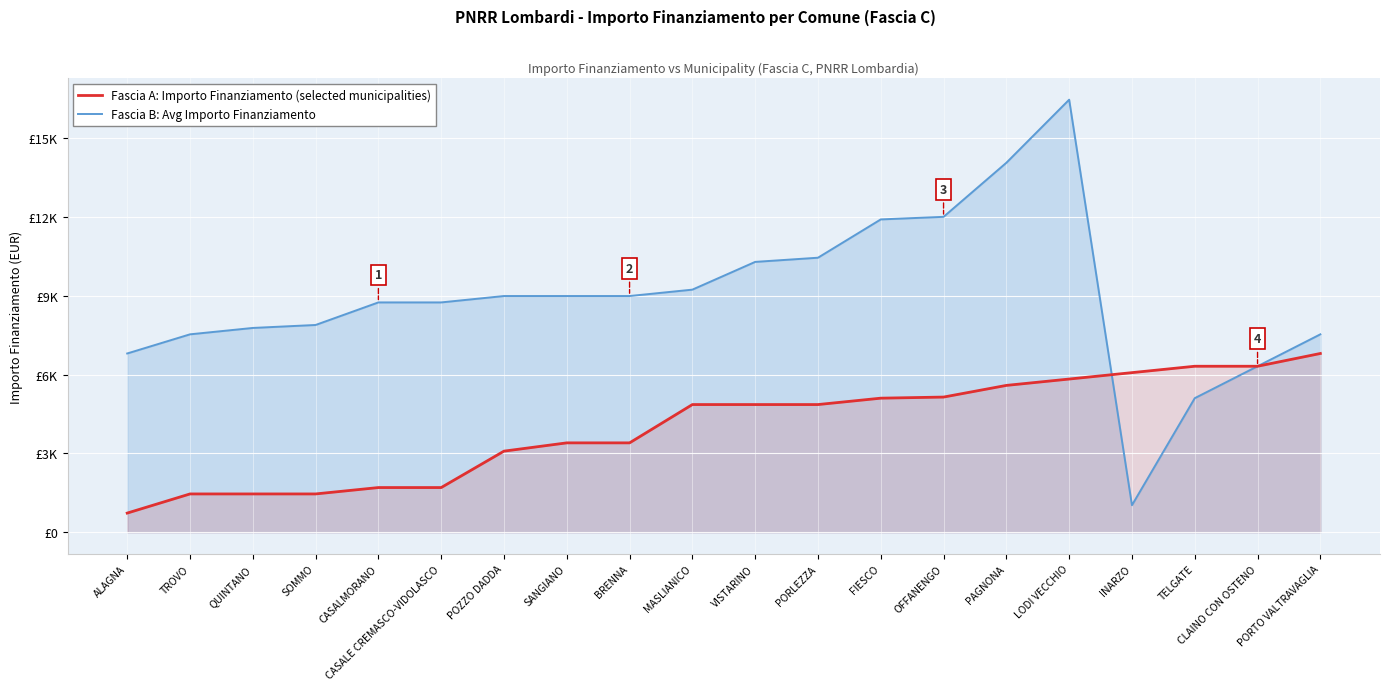

List the series in order of their overall mean, lowest first.

Fascia A: Importo Finanziamento (selected municipalities), Fascia B: Avg Importo Finanziamento